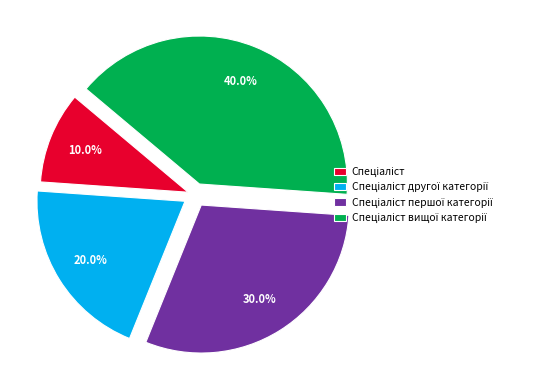

Does any single category account for the majority?

No